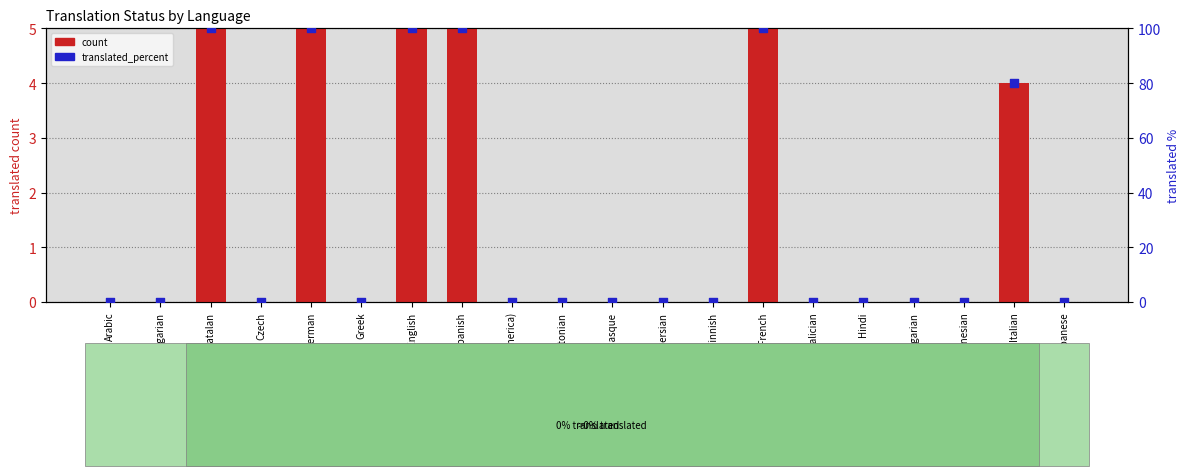

Which series reaches the minimum Y coordinate?

count